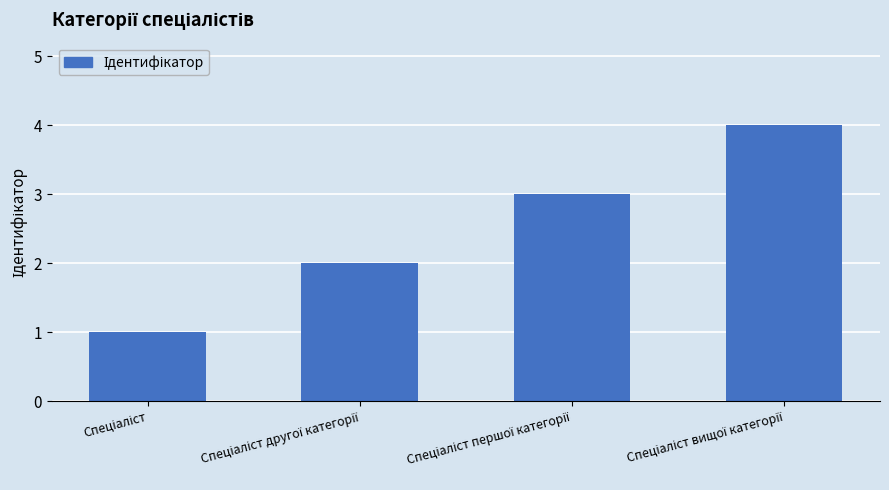

Reading right to left, extract all data points from this chart.

4	3	2	1